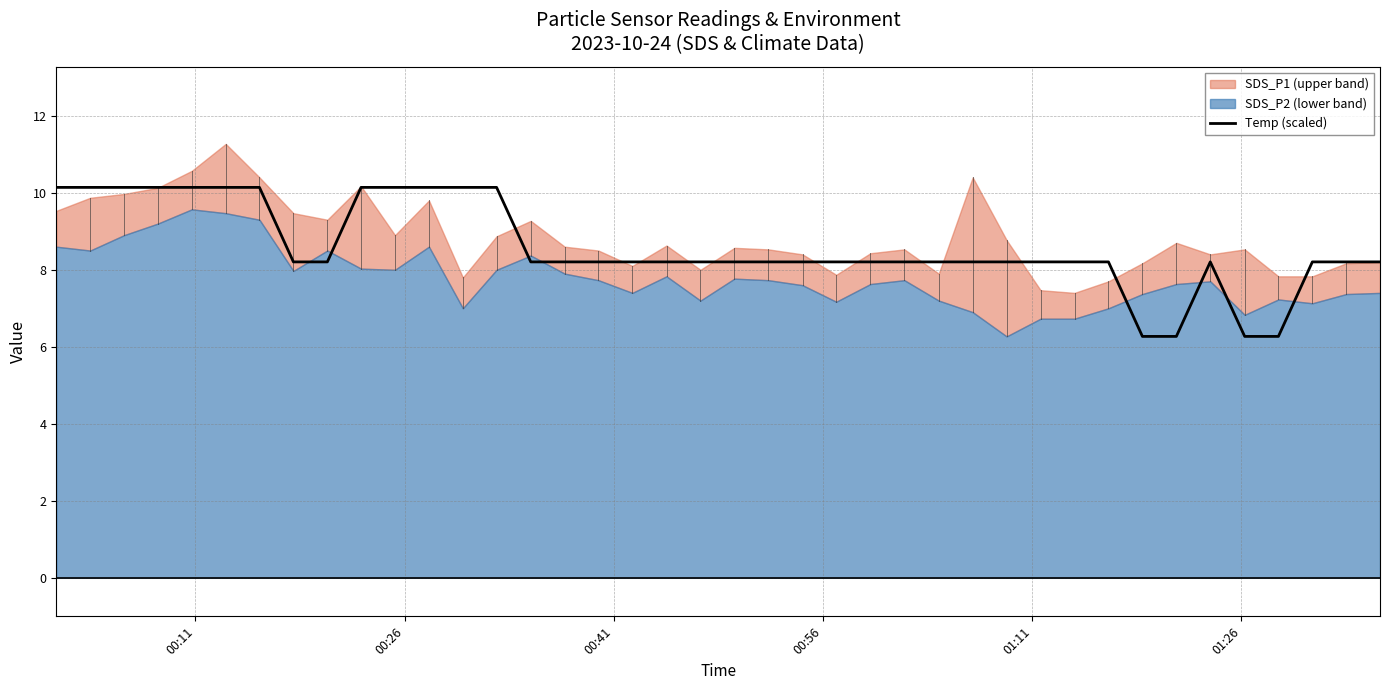

What is the difference between the second highest and minimum values?

3.9